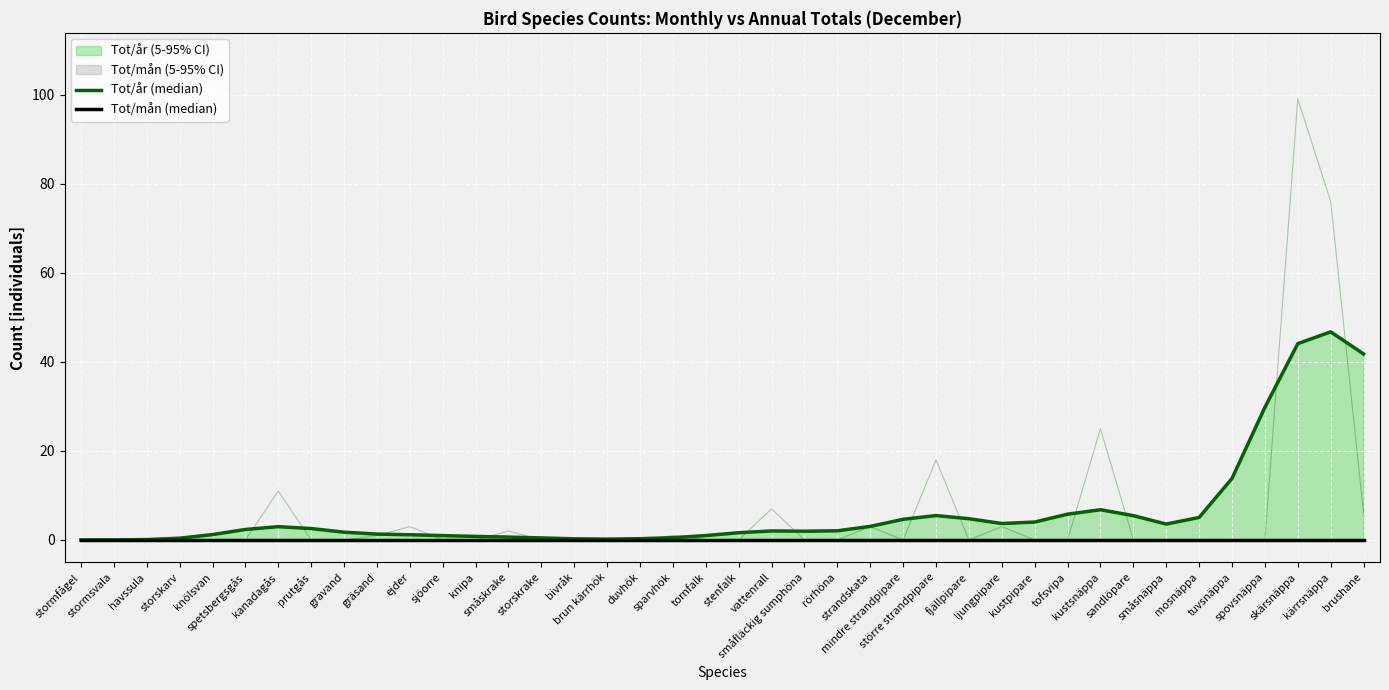

True or false: Tot/år (median) and Tot/mån (median) intersect in this chart.

False